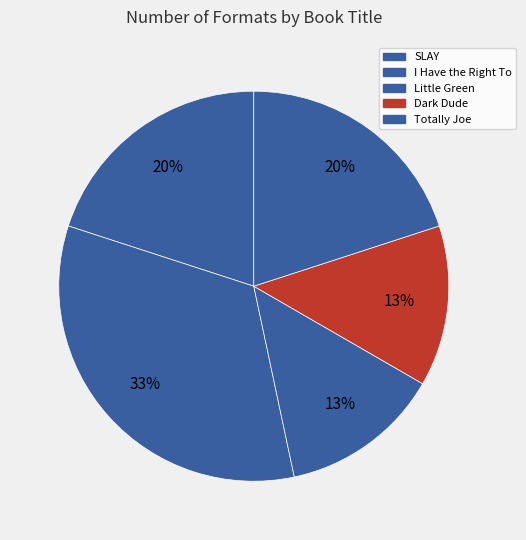

Is there a majority slice in this chart?

No